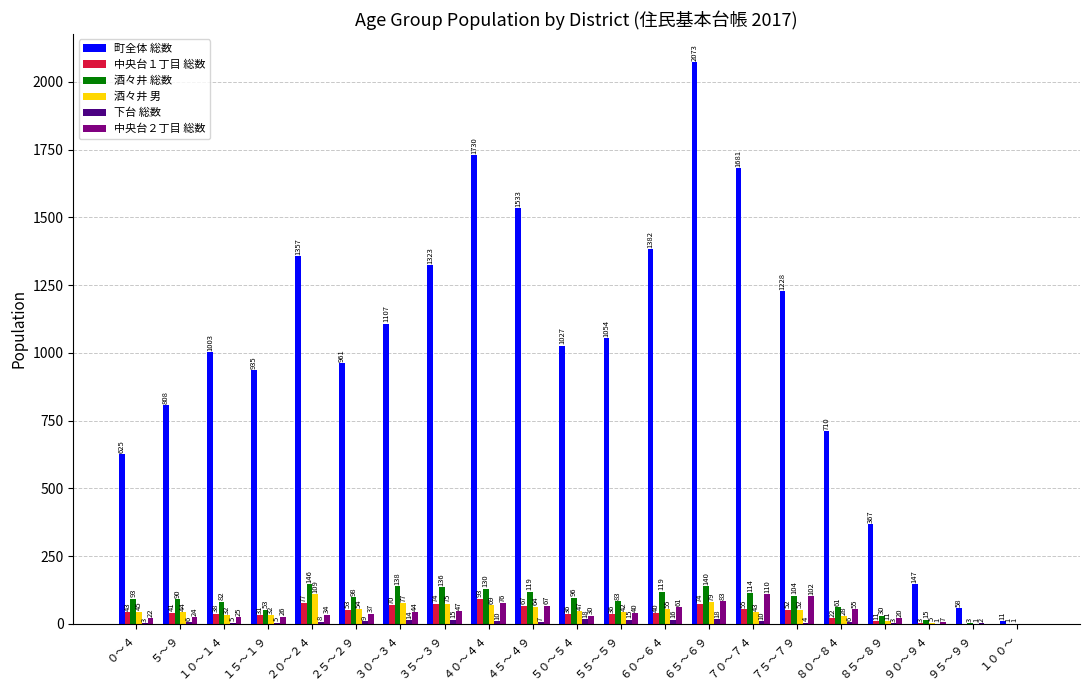

Where does the 酒々井 総数 series first go above 96?

２０～２４